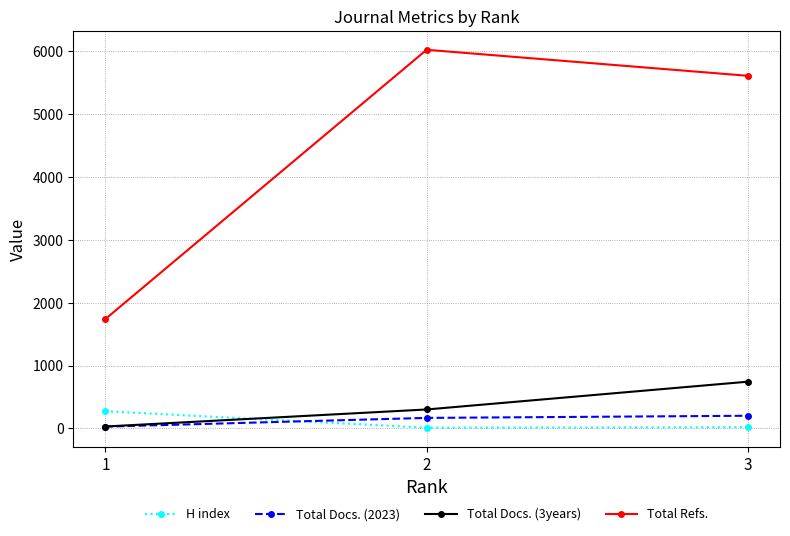

What is the value of the Total Docs. (3years) point at the 1st from the left?

30